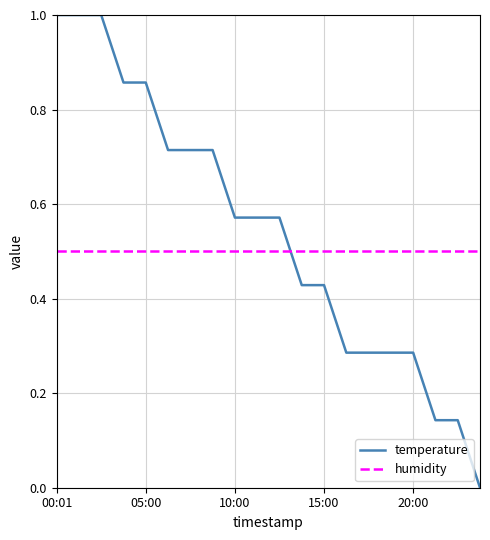

What is the average value of the humidity series?

0.5